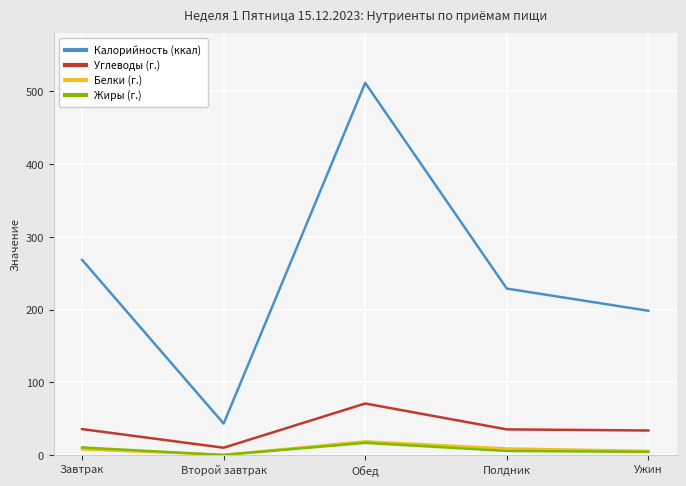

At which category does Калорийность (ккал) reach its first local peak?

Обед